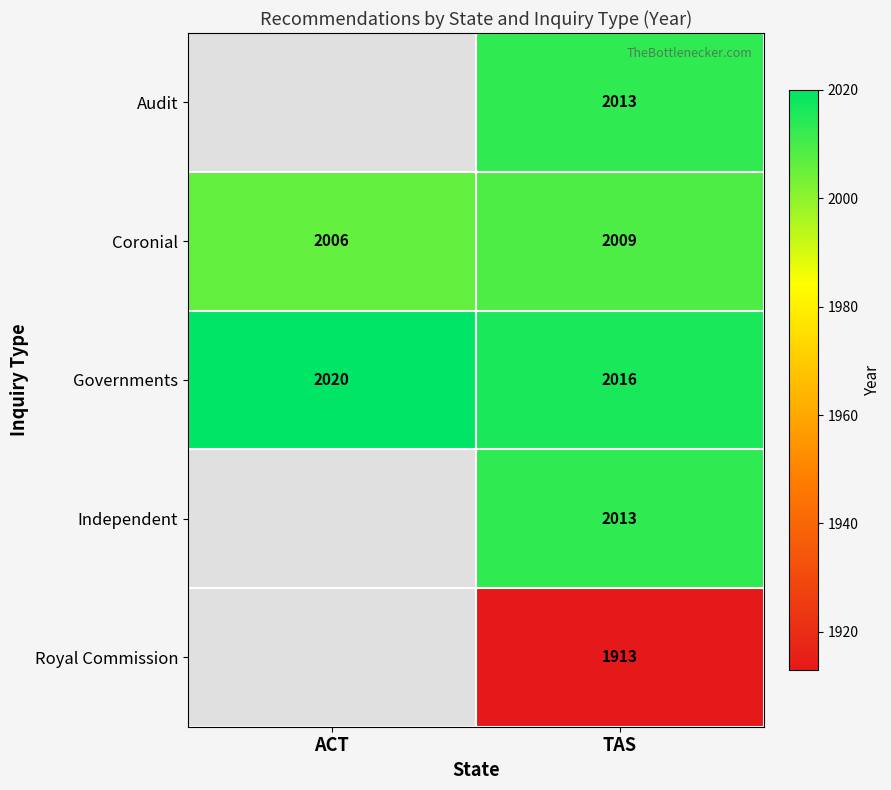

True or false: Audit has a value of 2013 at TAS.

True